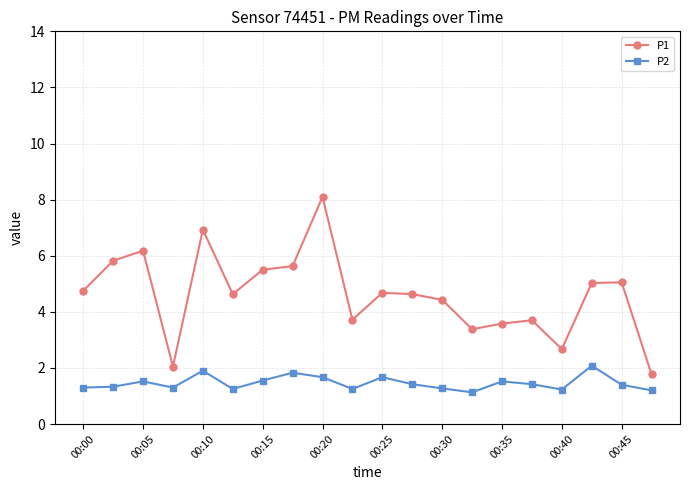

Which series has the largest total across all categories?

P1